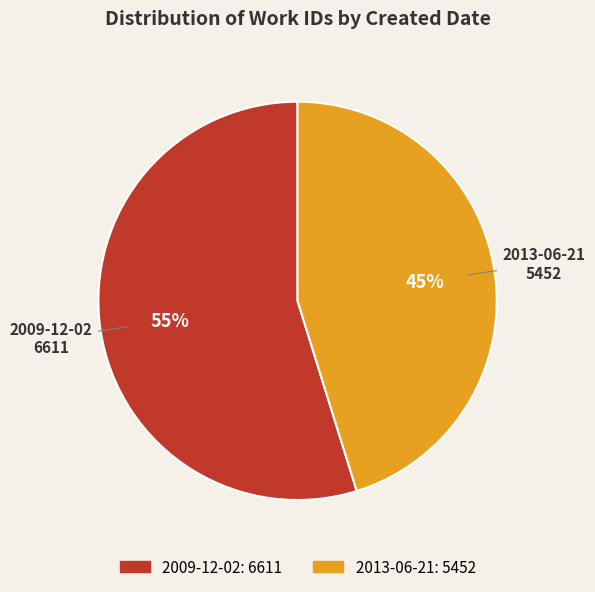

Which has a higher value, 2009-12-02 or 2013-06-21?

2009-12-02